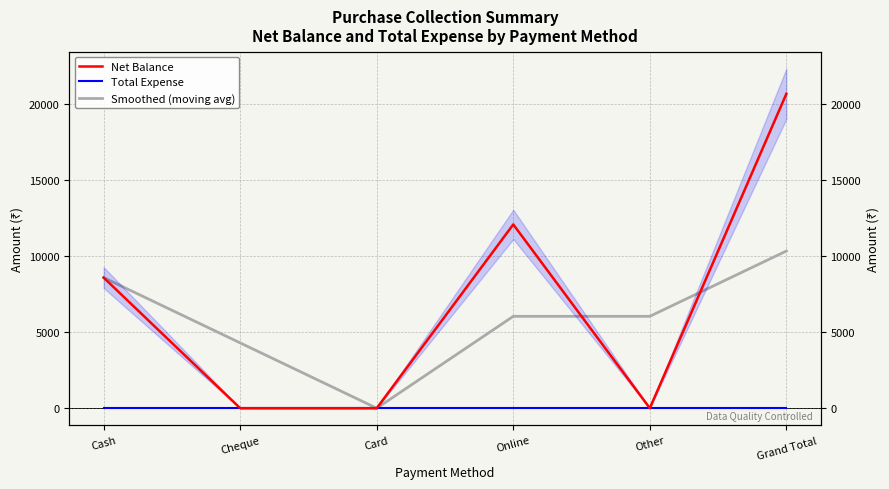

In Net Balance, how many points are higher than both neighbors (excluding endpoints)?

1